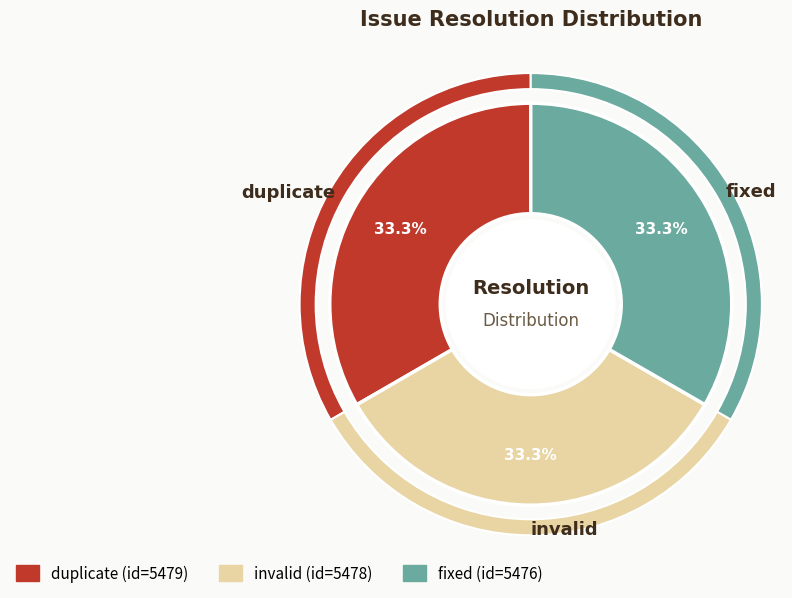

The fixed slice represents 33% of the pie. True or false?

True